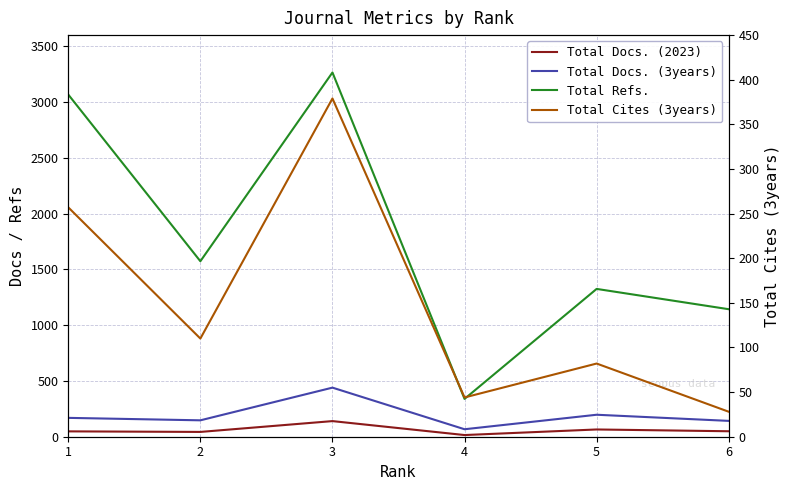

Rank the series by their maximum value, from lowest to highest.

Total Docs. (2023), Total Cites (3years), Total Docs. (3years), Total Refs.